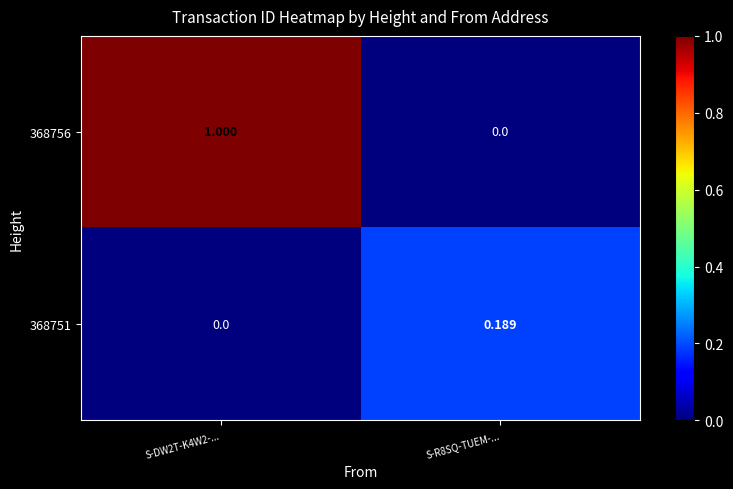

Is the value of 368751 at S-R8SQ-TUEM-... greater than the value of 368756 at S-DW2T-K4W2-...?

No